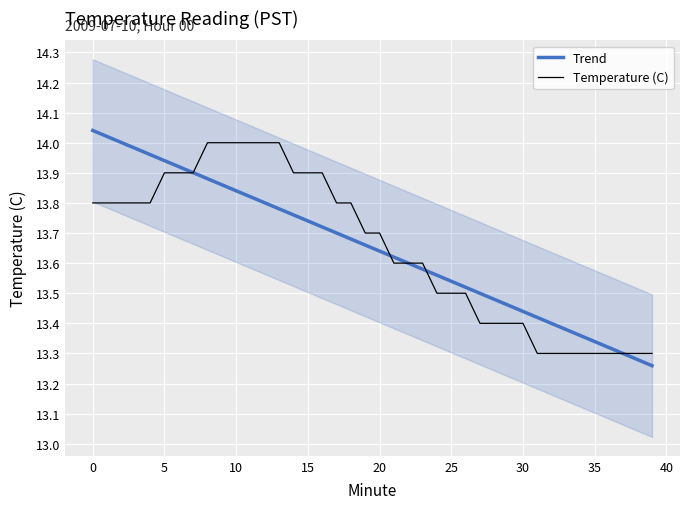

What is the label of the 22nd point from the left?

21